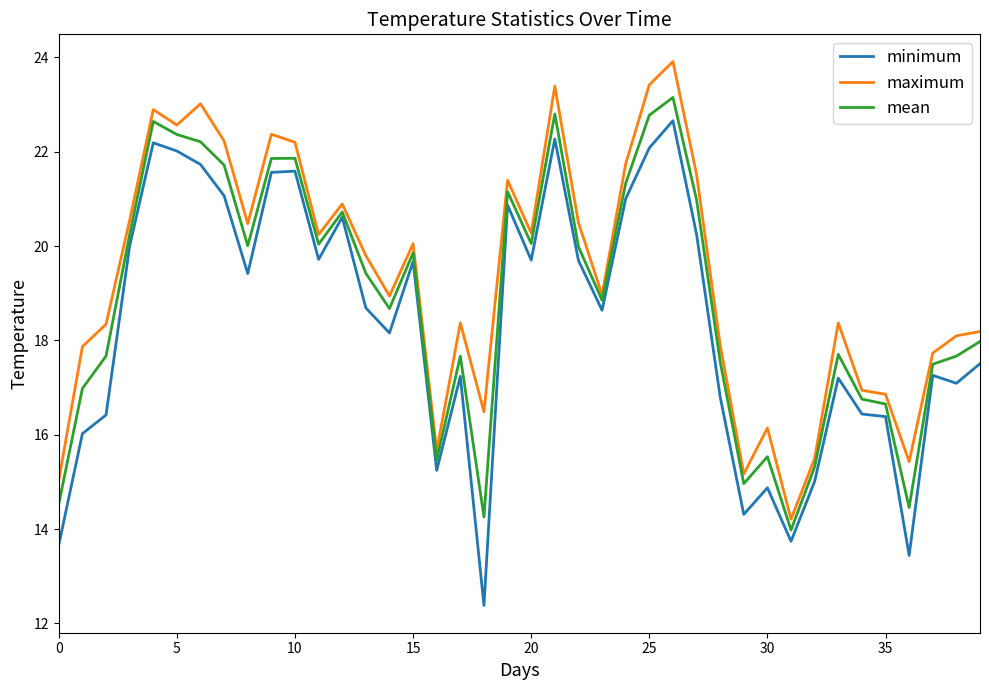

Which series has the largest range (max minus min)?

minimum